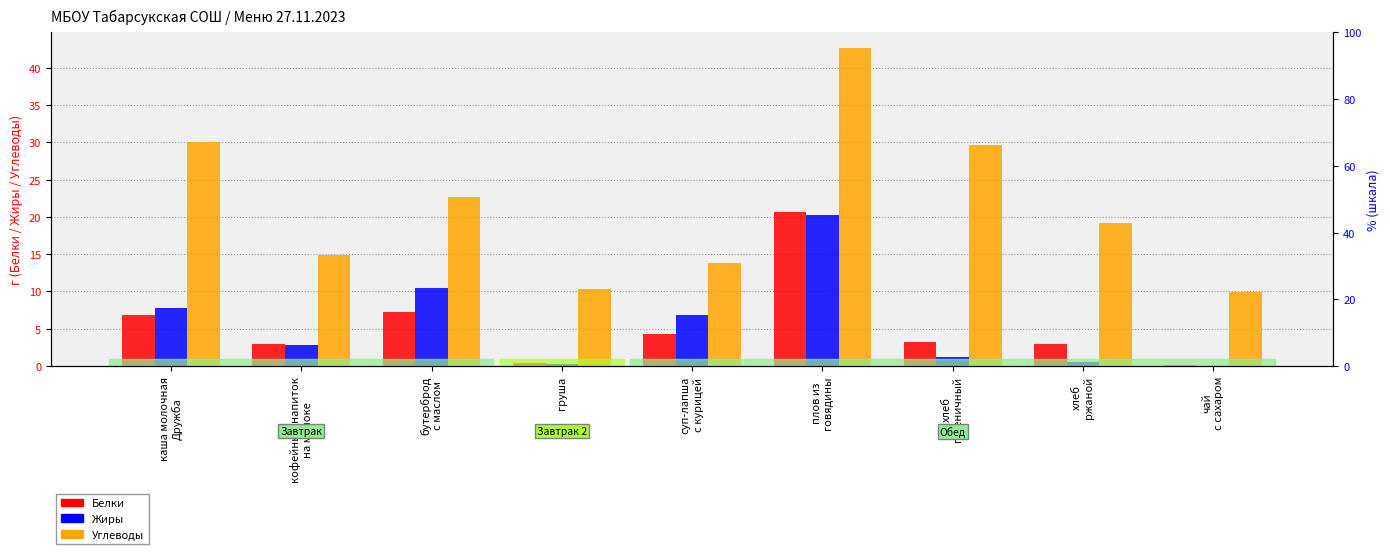

Between кофейный напиток
на молоке and груша, which series saw the biggest shift?

Углеводы